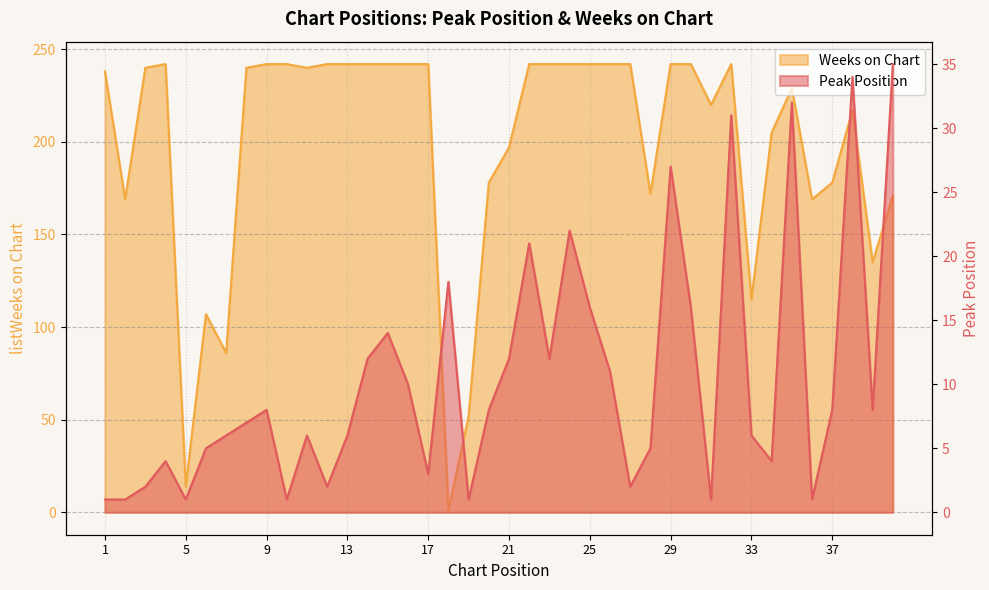

What is the total value across all series at 28?

177